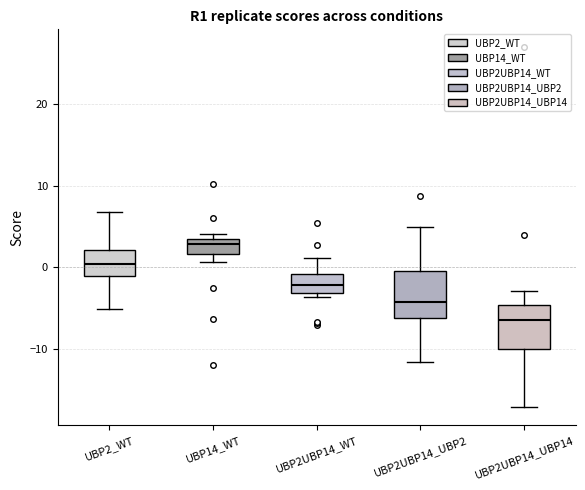

Which box has the lowest median line?

UBP2UBP14_UBP14